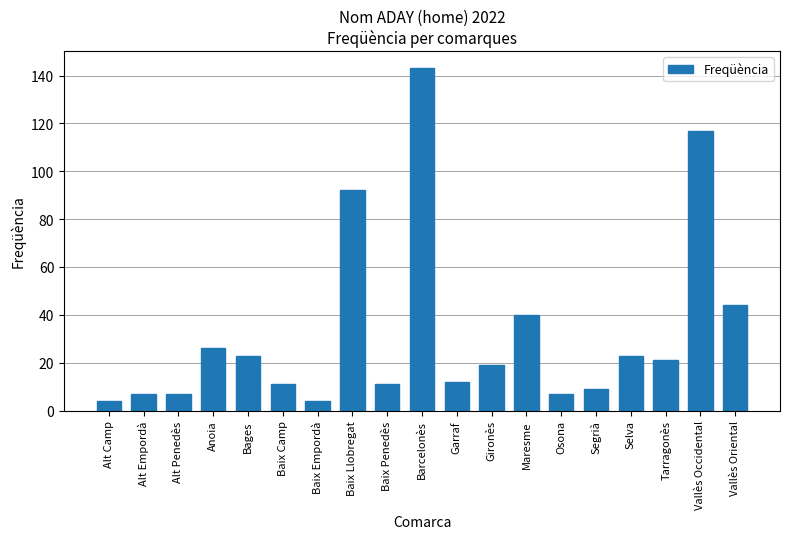

What is the maximum value shown in the chart?

143